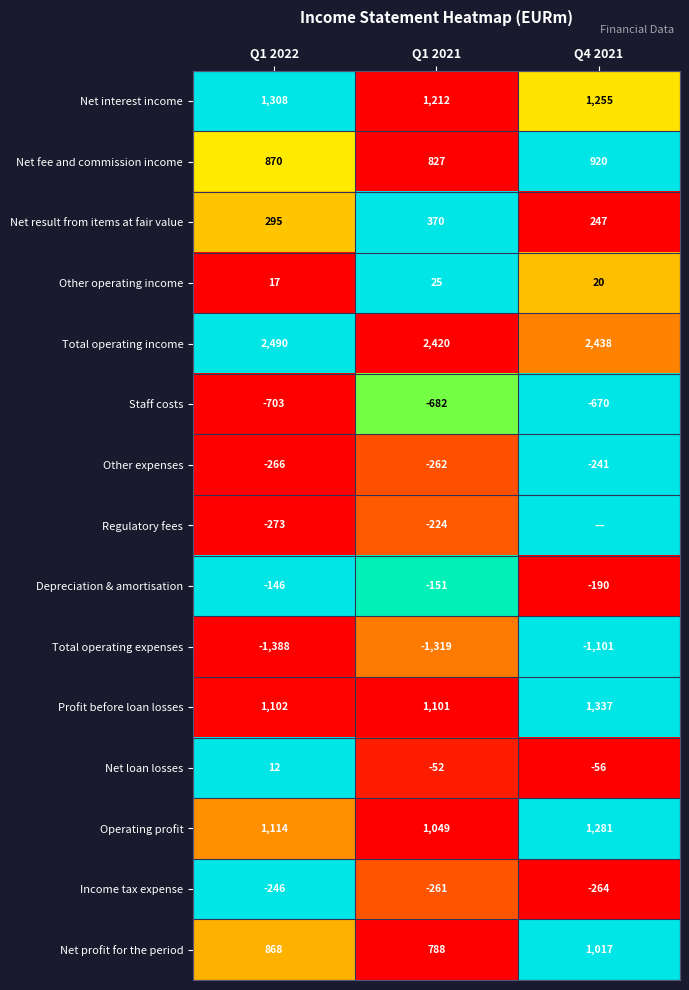

What is the spread (max minus min) of values at Q1 2022?

3878